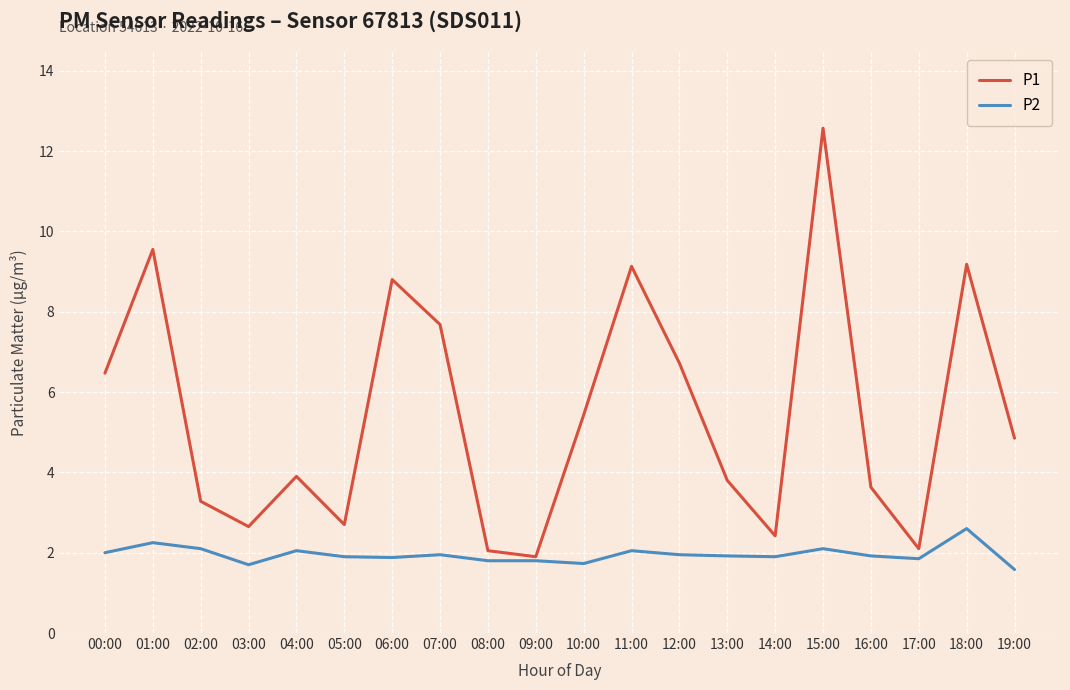

What are all the series names shown in the legend?

P1, P2